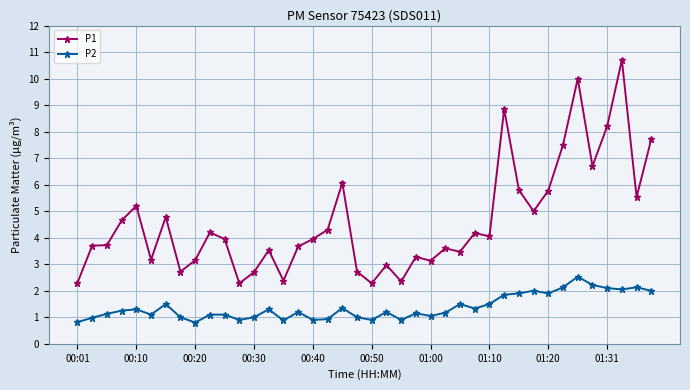

Which series has the largest total across all categories?

P1